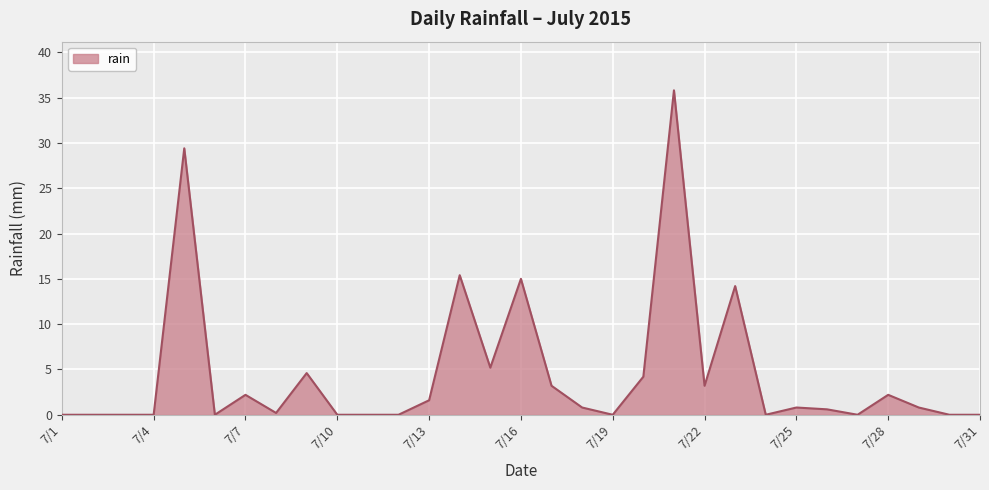

What is the maximum value shown in the chart?

35.8